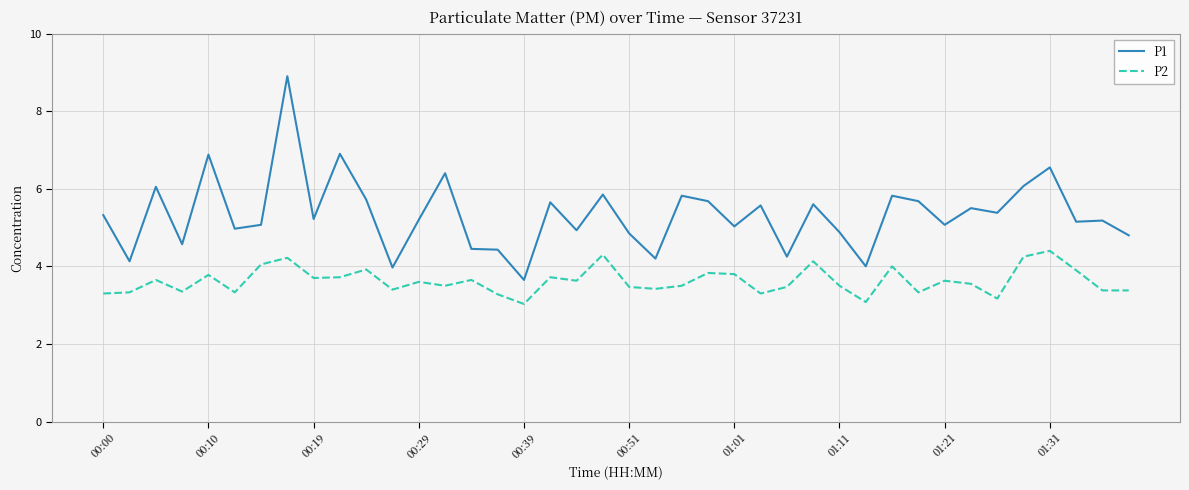

What is the highest value of the P2 series?

4.4